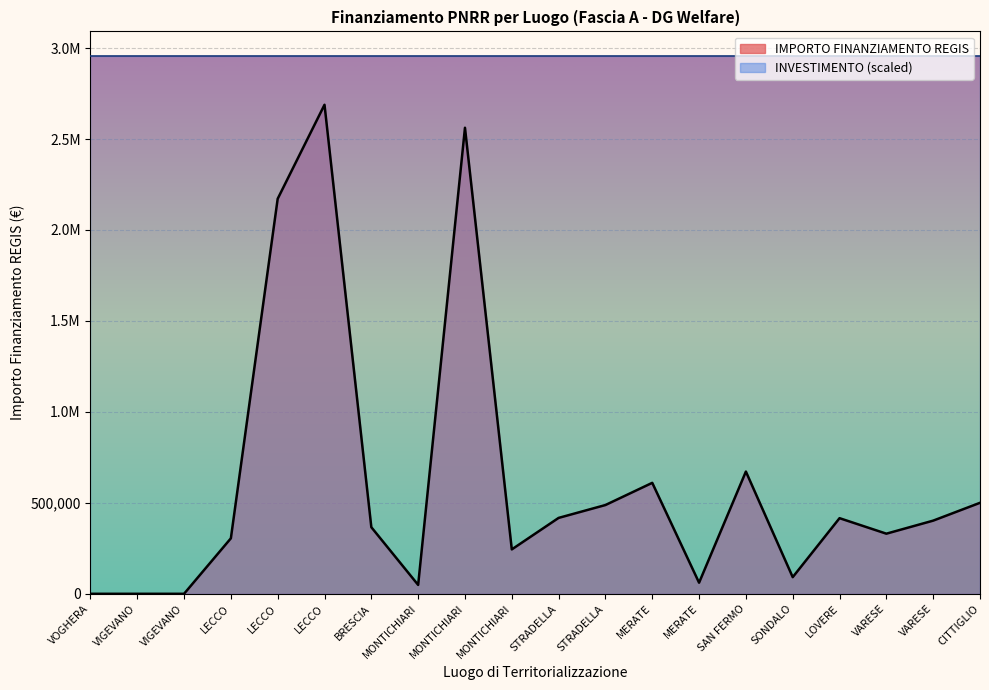

Where does the data first go above 402197?

LECCO